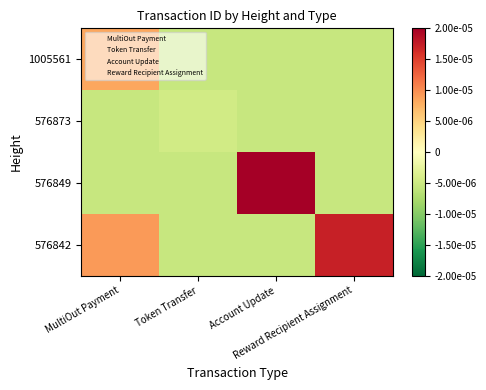

At how many categories does at least one series exceed 0?

3